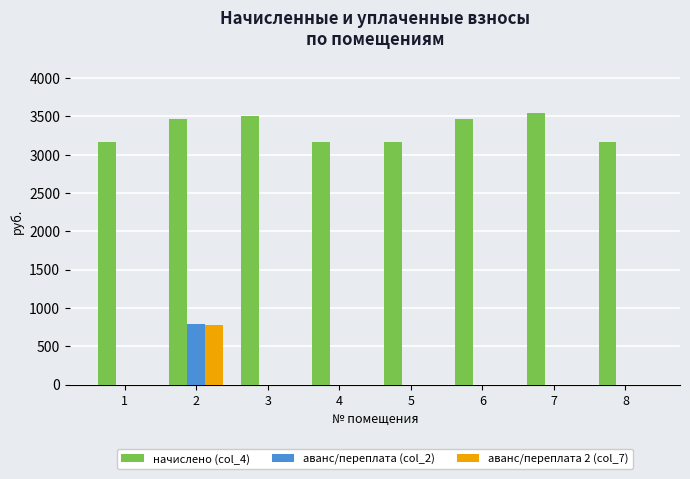

The начислено (col_4) series shows 1019.2 at 4. True or false?

False